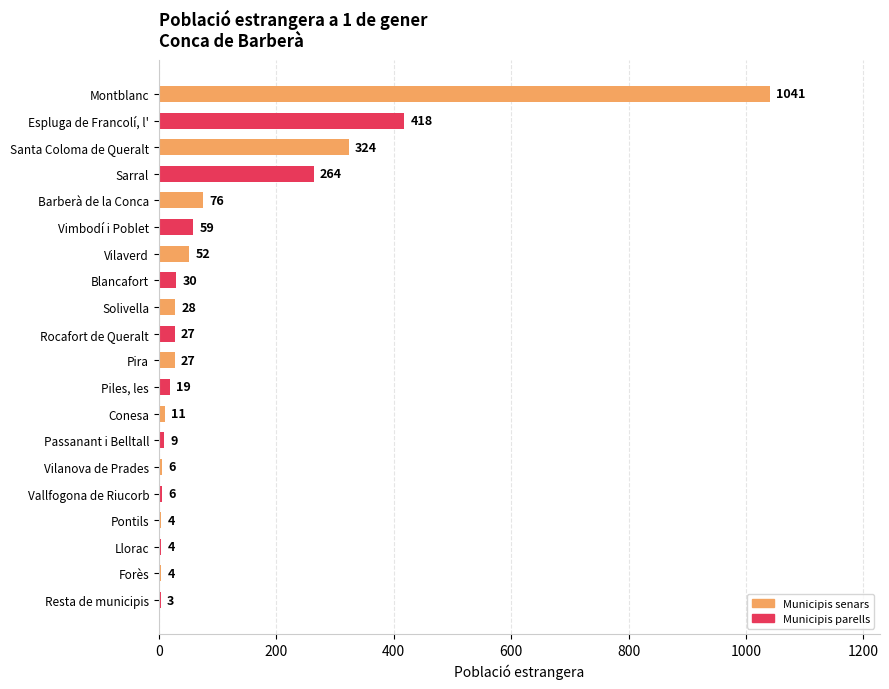

How many data points does each series have?

20